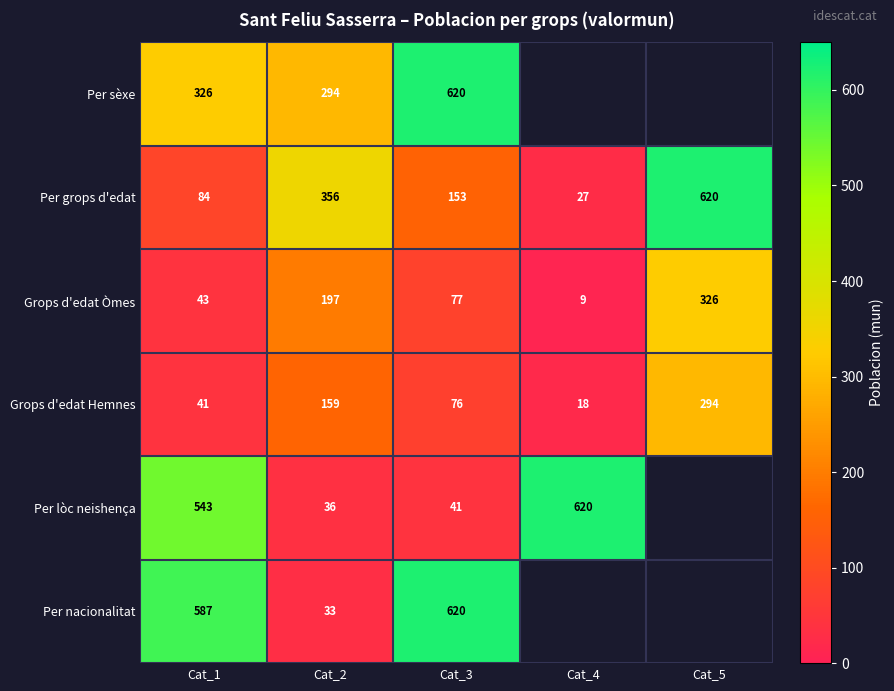

What is the lowest value of the Grops d'edat Òmes series?

9